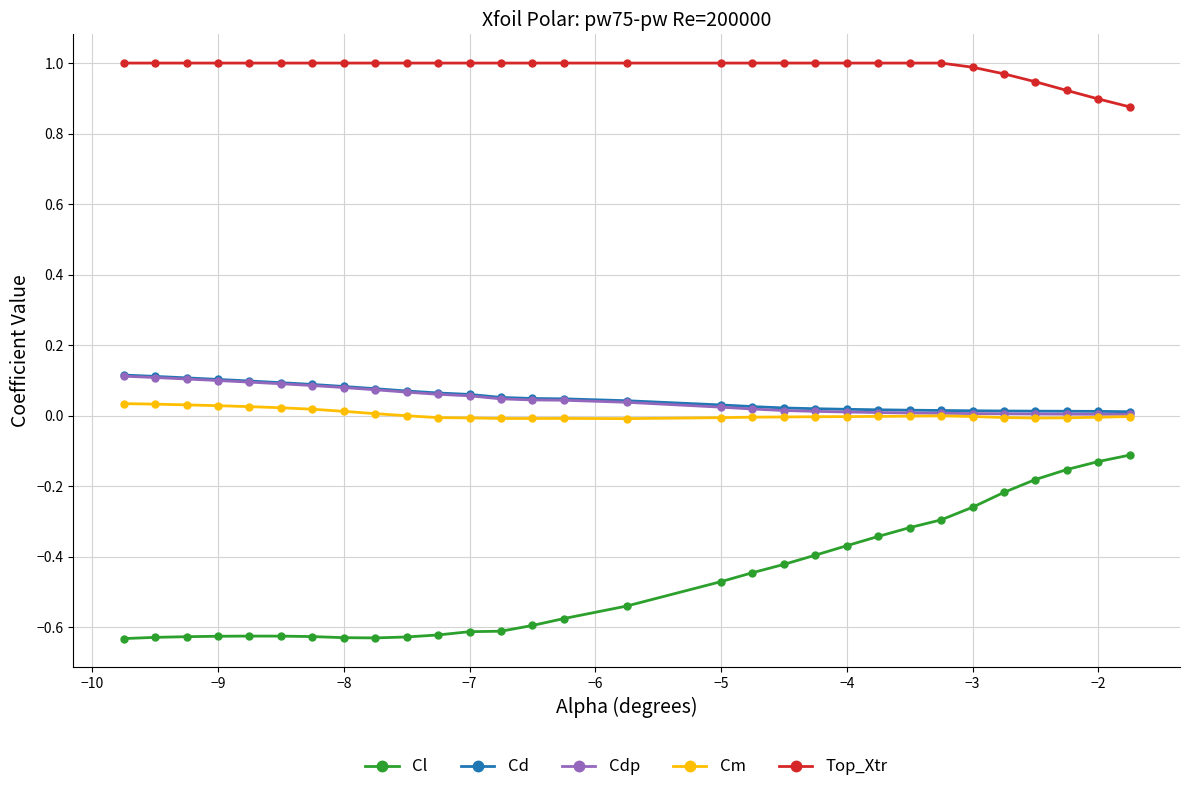

True or false: Cl has more than 0 interior local peaks.

True